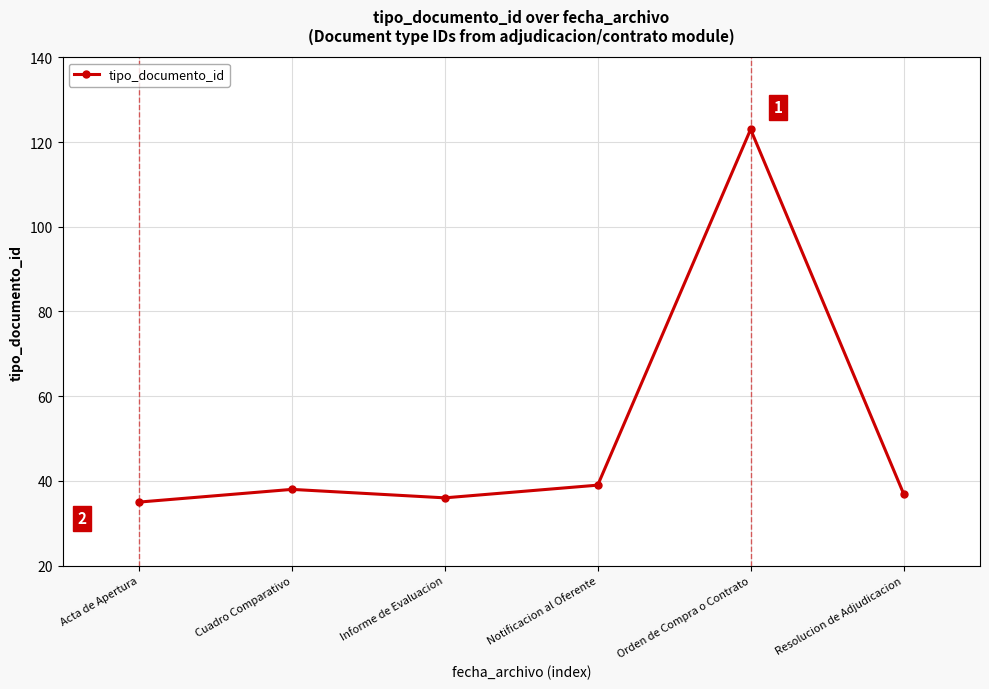

How many values are below 38?

3